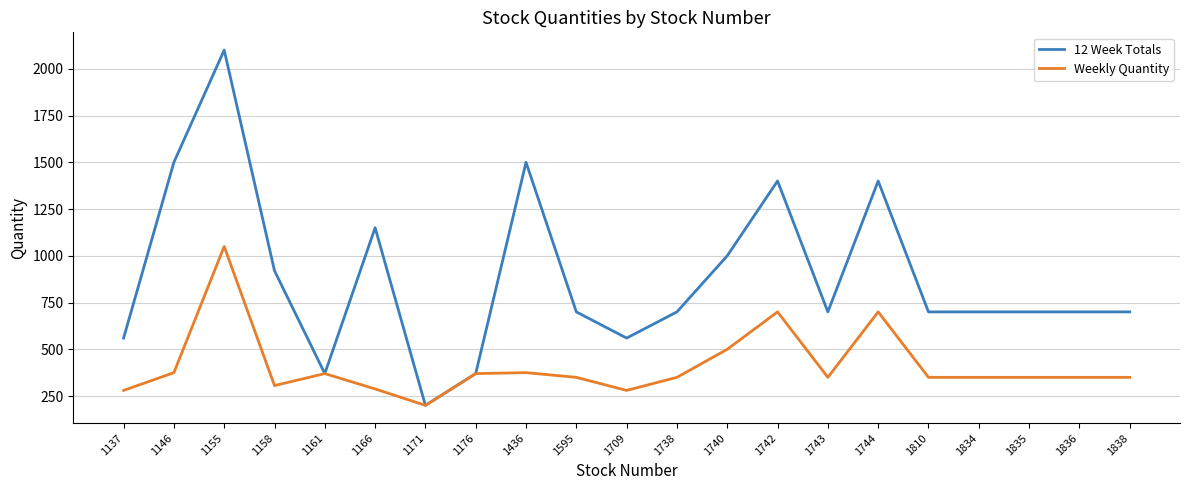

Rank the series at 1834 from highest to lowest value.

12 Week Totals, Weekly Quantity